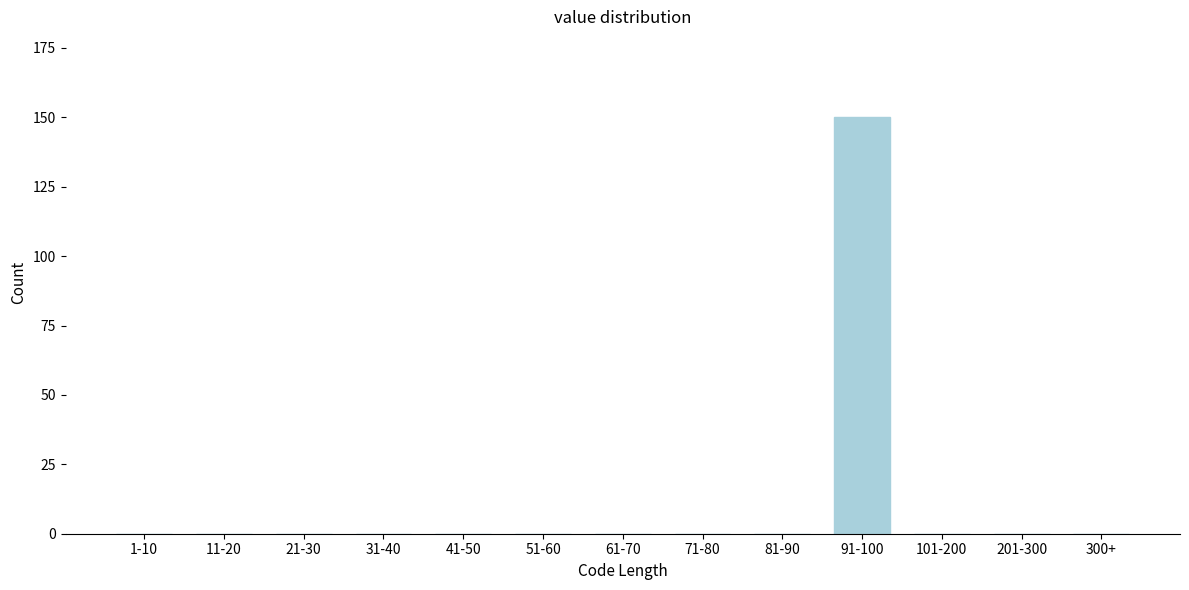

Reading left to right, transcribe all the data shown in this chart.

1-10=0	11-20=0	21-30=0	31-40=0	41-50=0	51-60=0	61-70=0	71-80=0	81-90=0	91-100=150	101-200=0	201-300=0	300+=0